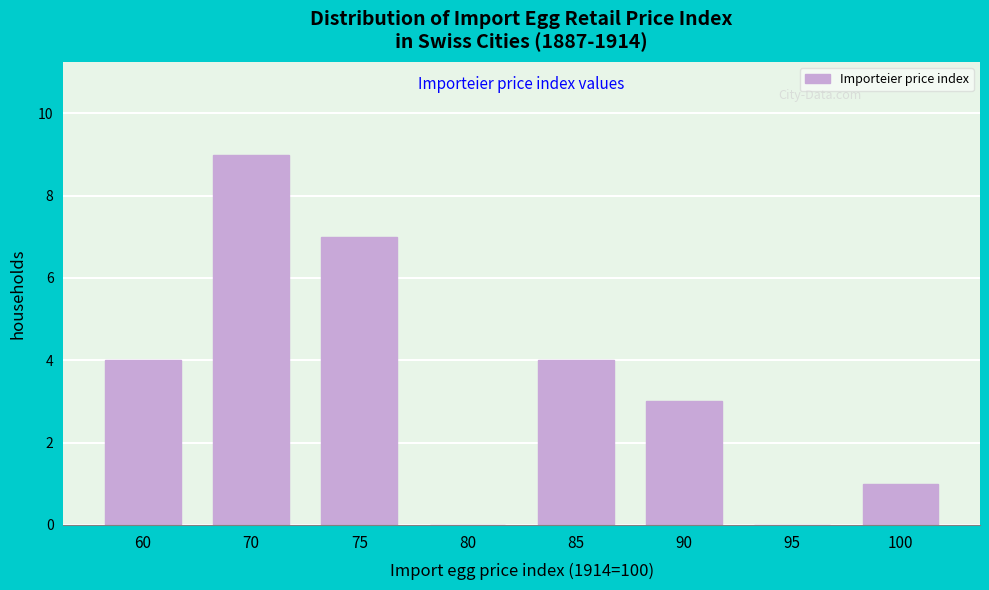

Reading right to left, list all the values displayed in this chart.

100=1	95=0	90=3	85=4	80=0	75=7	70=9	60=4